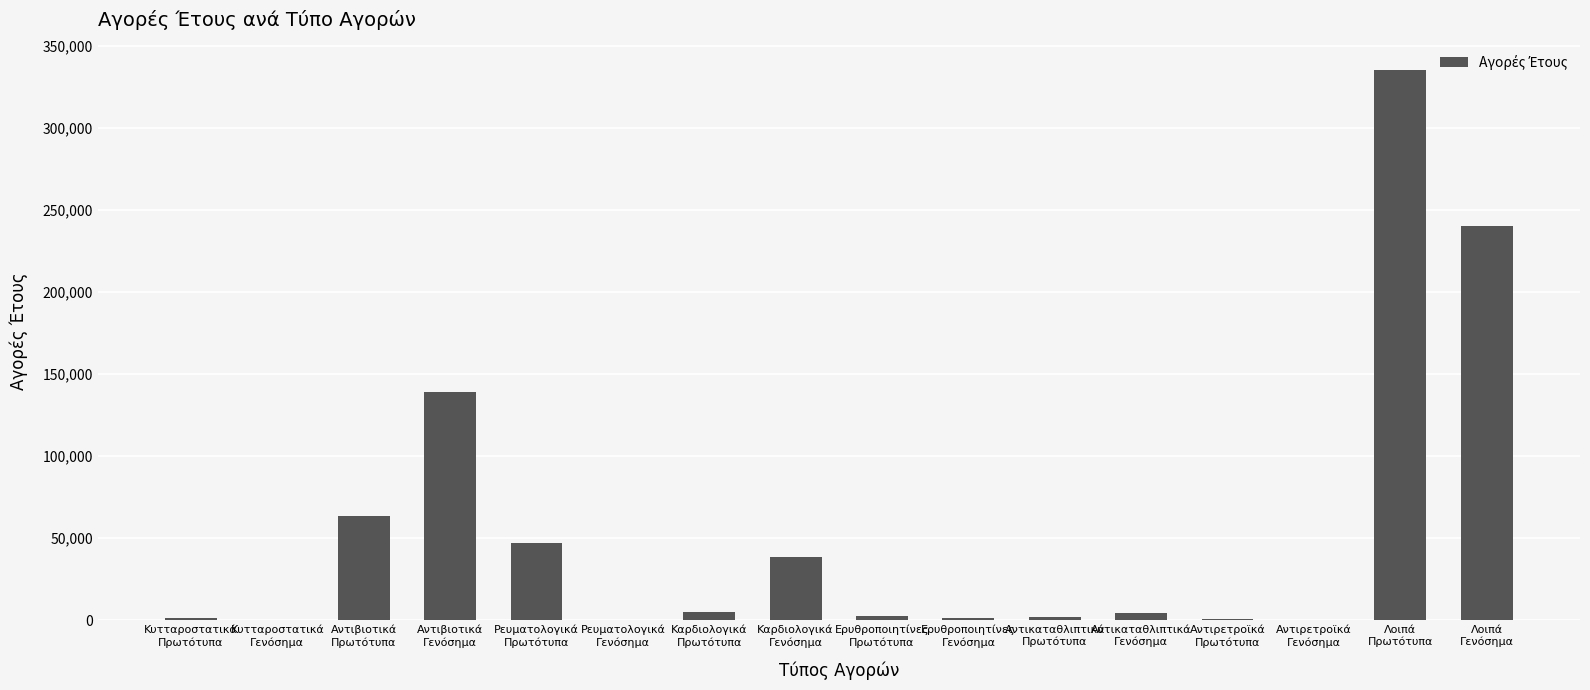

What is the maximum value shown in the chart?

335214.7